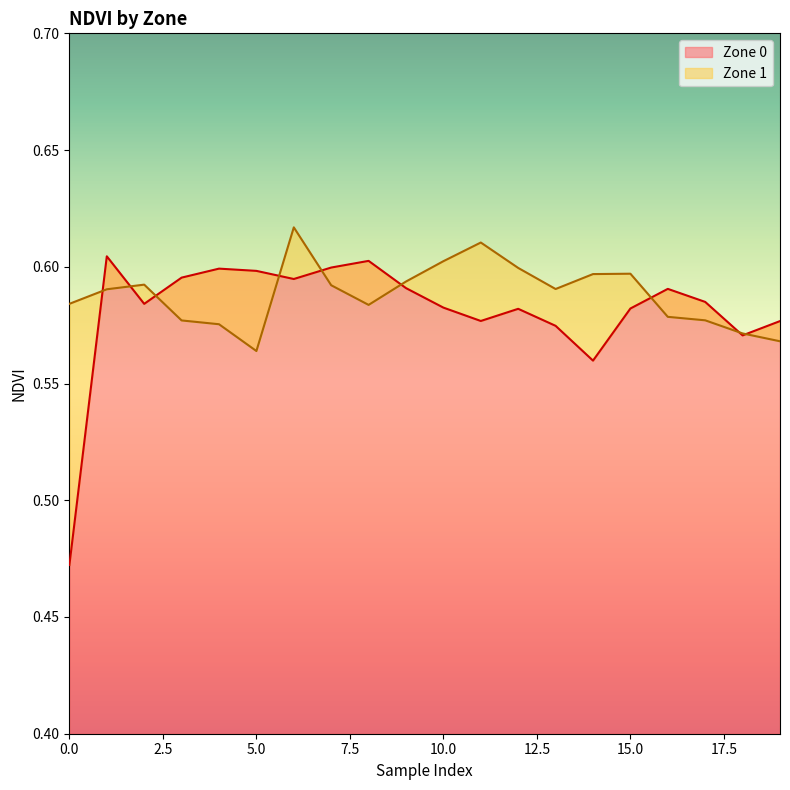

How many lines are shown in the chart?

2